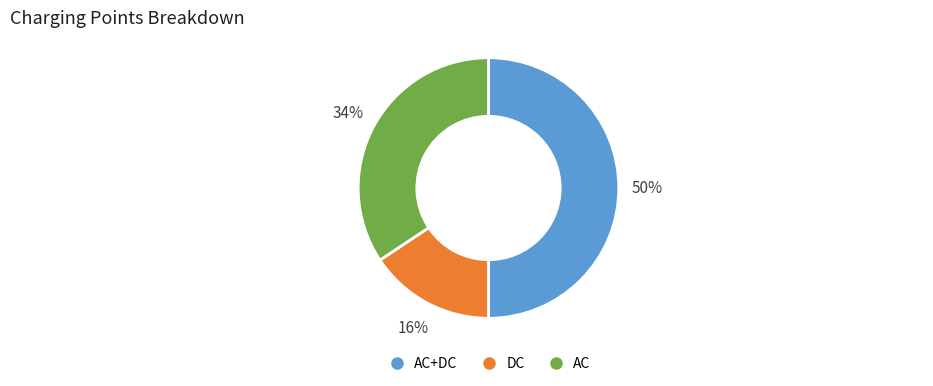

To the nearest percent, what is the difference between the largest and smallest slice percentages?

34%